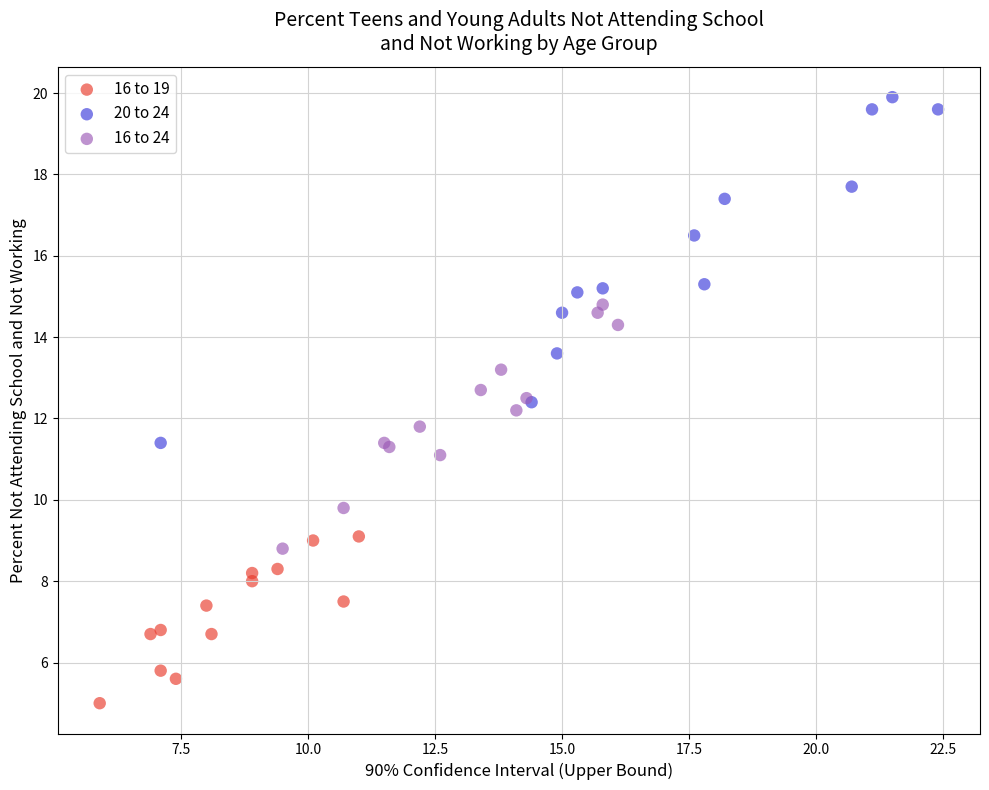

Which series has the widest spread of Y values?

20 to 24